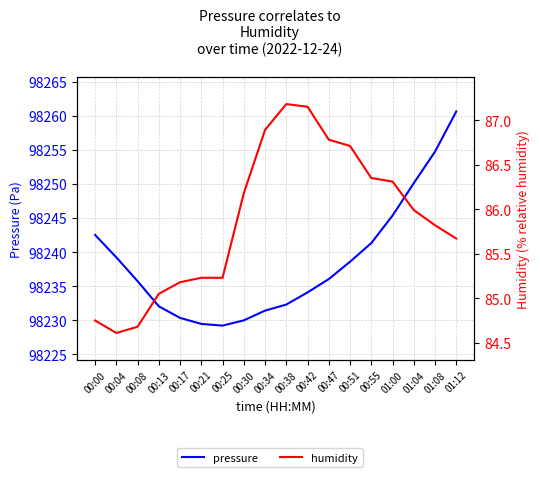

Is it true that humidity equals 49.2 at 01:12?

False